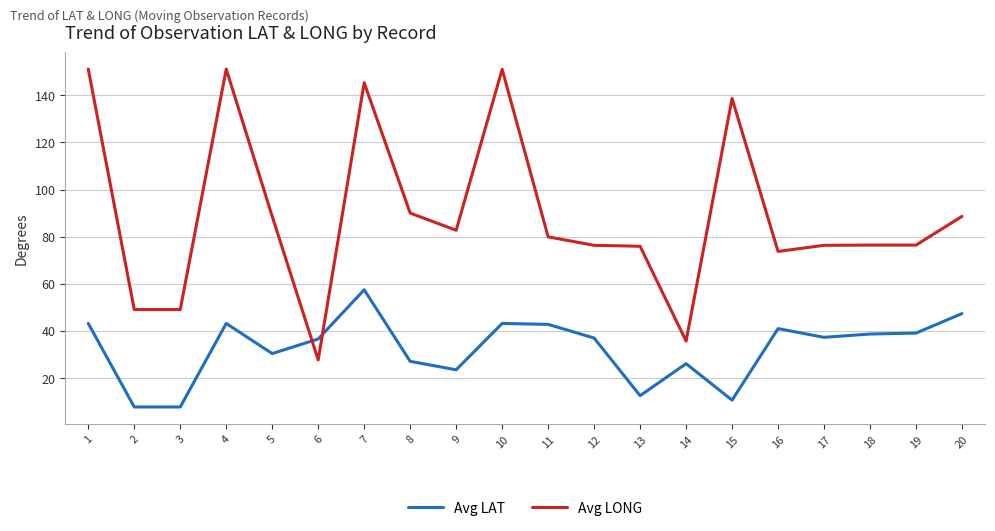

What value does the Avg LONG series have at 4?

151.2